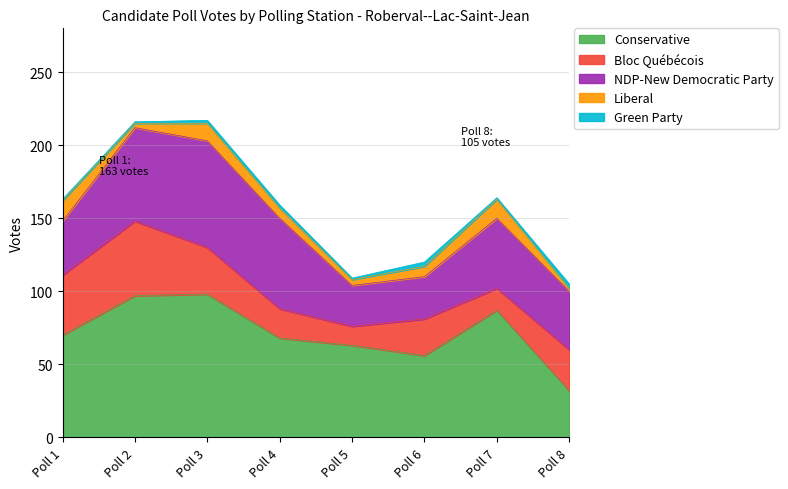

What is the total value across all series at Poll 4?

159